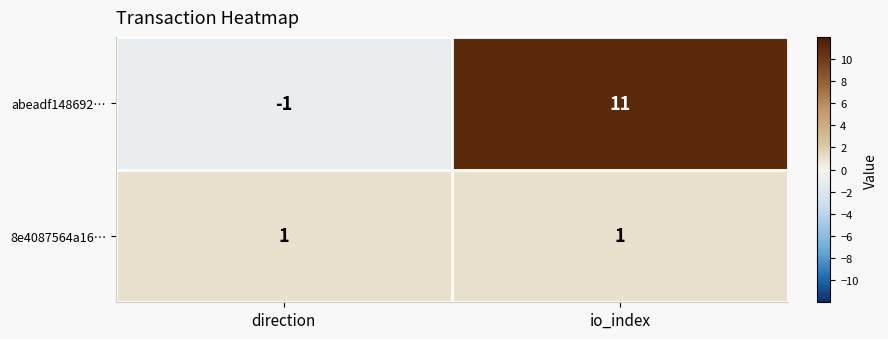

Rank the series by their average value, from highest to lowest.

abeadf148692…, 8e4087564a16…